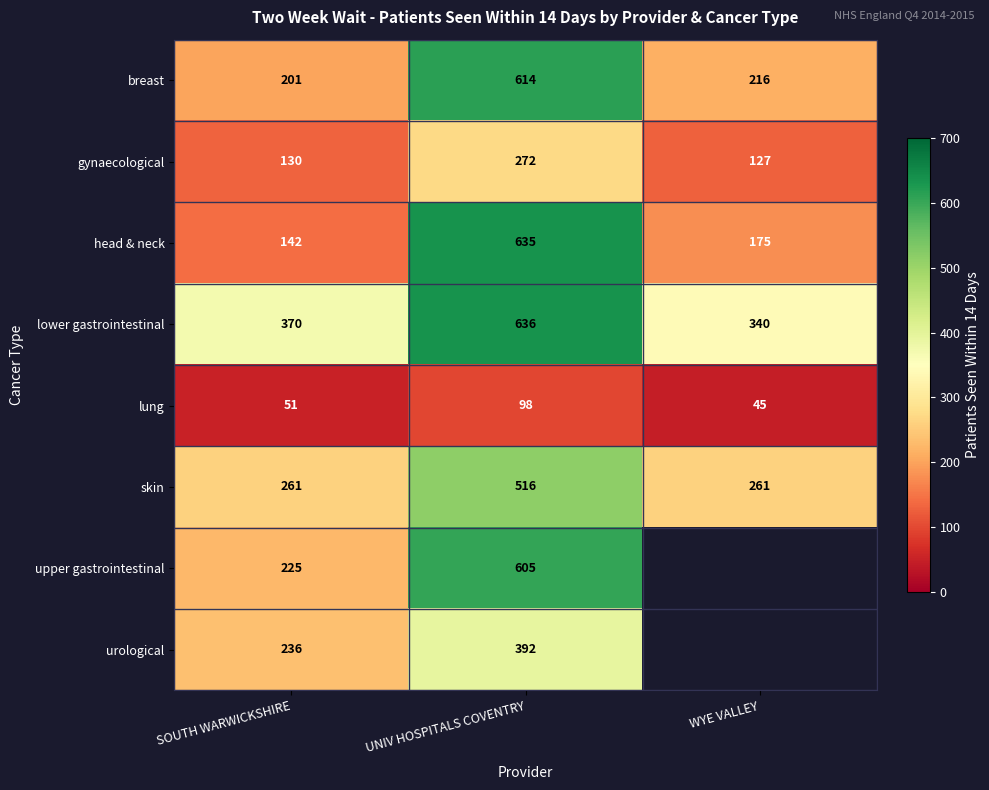

At which label is lung closest to 71?

SOUTH WARWICKSHIRE